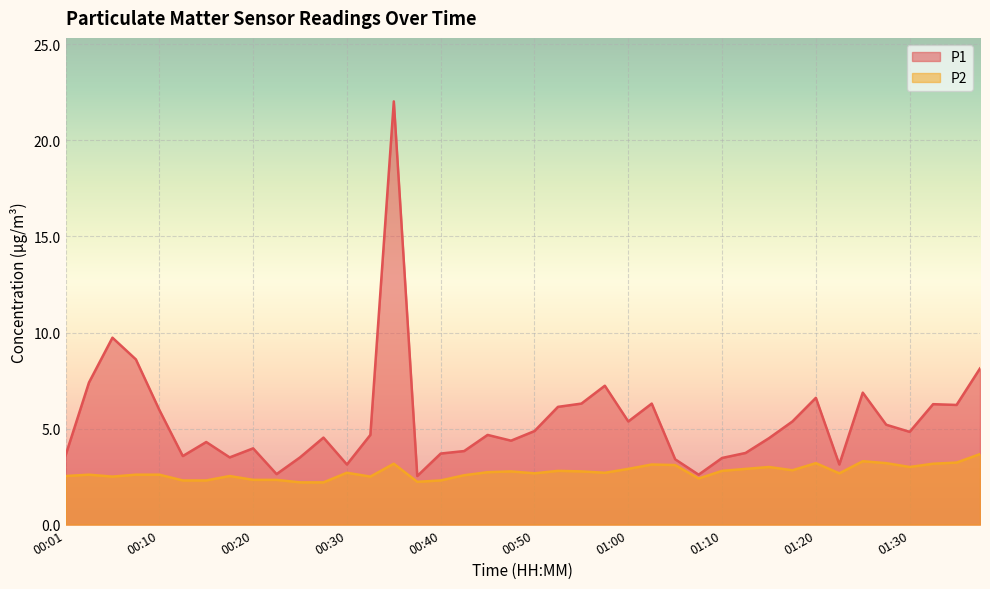

How many data points does each series have?

40